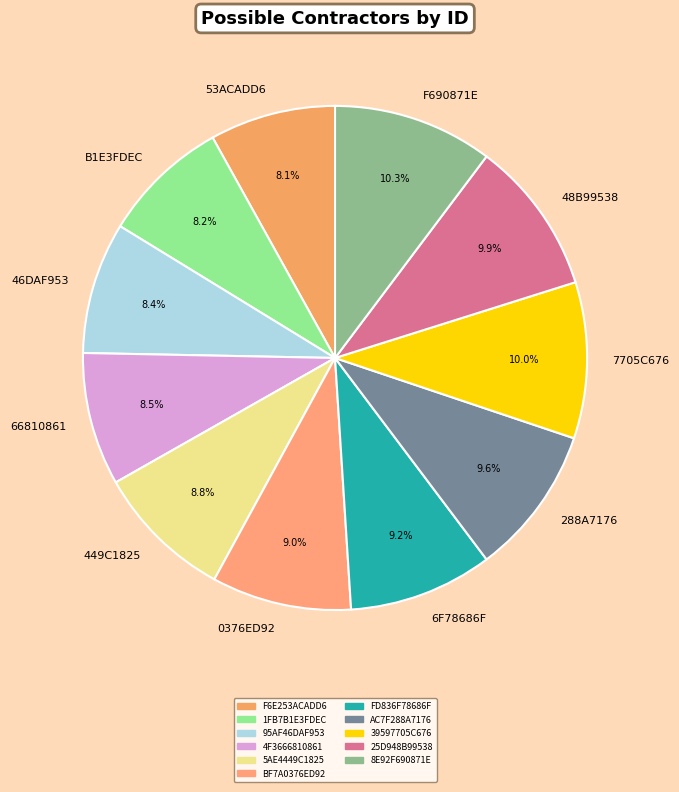

Between 66810861 and F690871E, which is larger?

F690871E